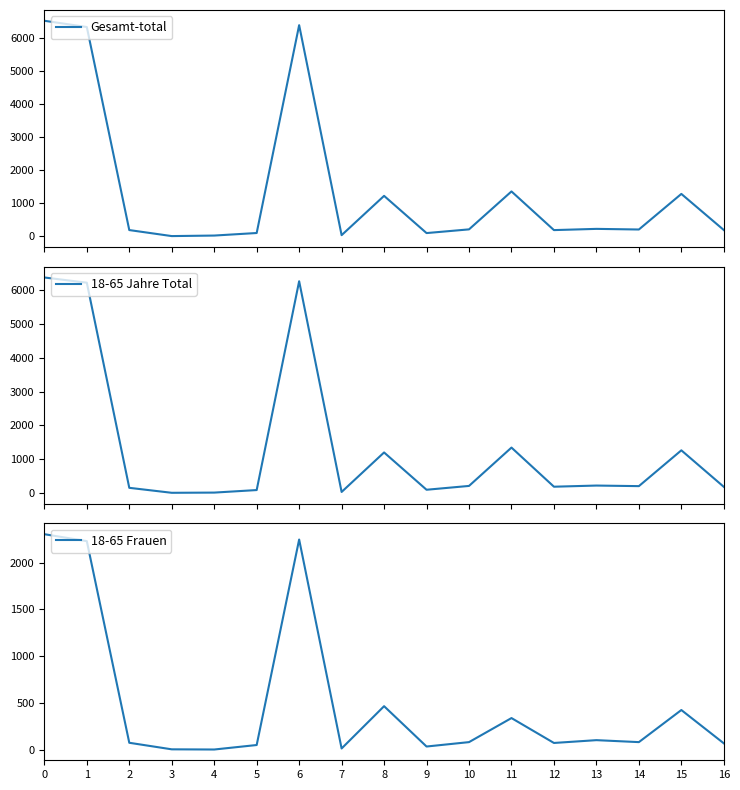

Reading left to right, what are all the values shown in this chart?

Gesamt-total: 0=6517	1=6328	2=189	3=7	4=23	5=100	6=6384	7=35	8=1223	9=98	10=210	11=1357	12=188	13=225	14=206	15=1282	16=190
18-65 Jahre Total: 0=6369	1=6215	2=154	3=7	4=13	5=88	6=6258	7=32	8=1199	9=97	10=210	11=1343	12=187	13=221	14=204	15=1262	16=183
18-65 Frauen: 0=2303	1=2229	2=74	3=4	4=2	5=50	6=2246	7=13	8=465	9=34	10=81	11=338	12=72	13=102	14=81	15=424	16=68